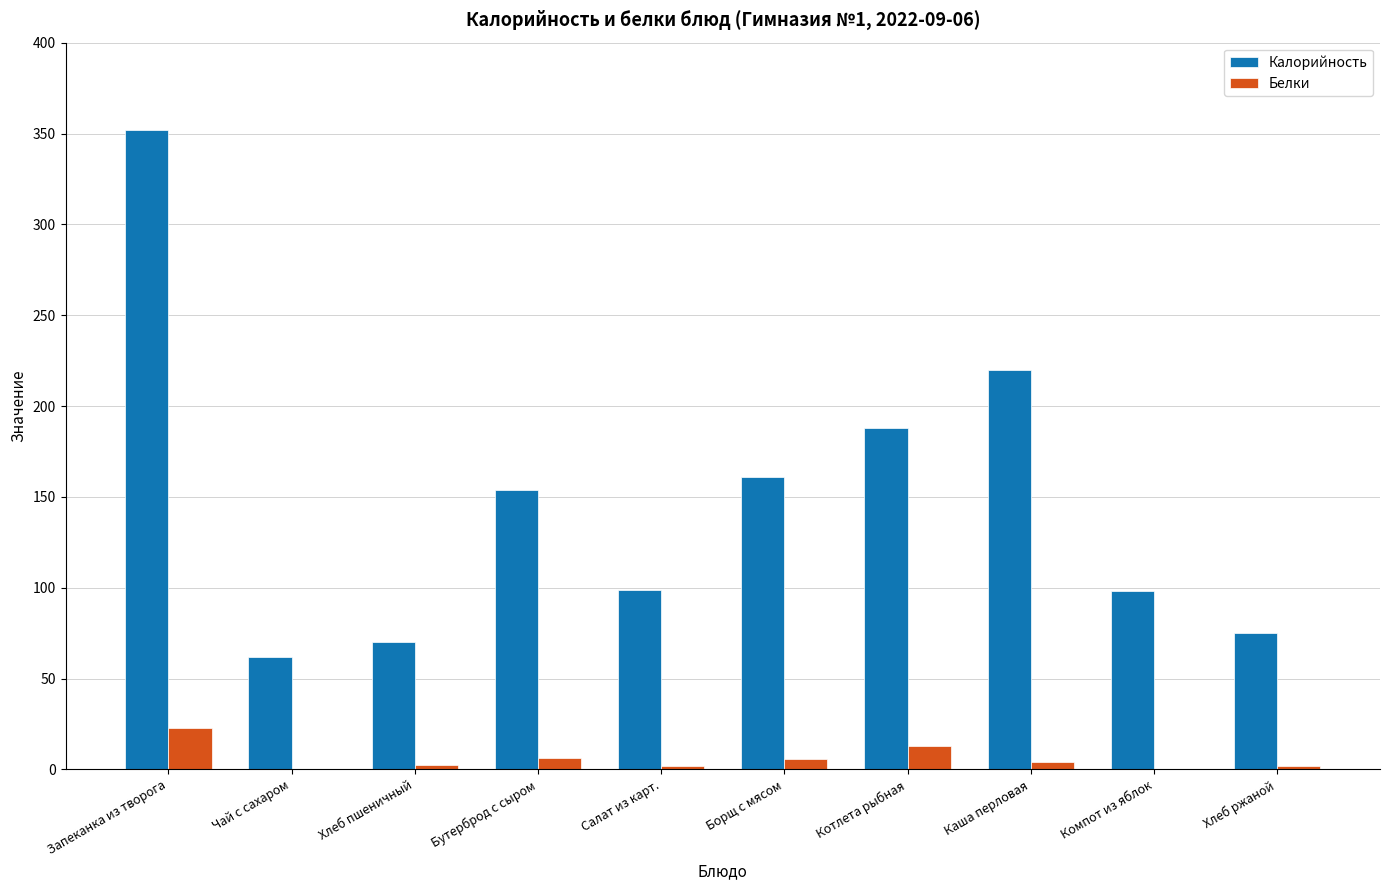

How many groups of bars are there?

10